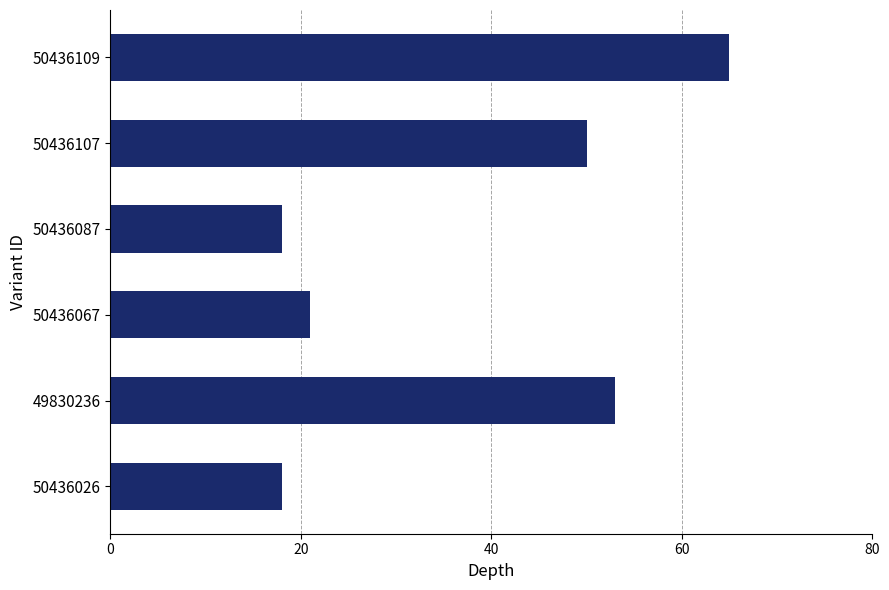

The chart shows a value of 19 at 50436109. True or false?

False